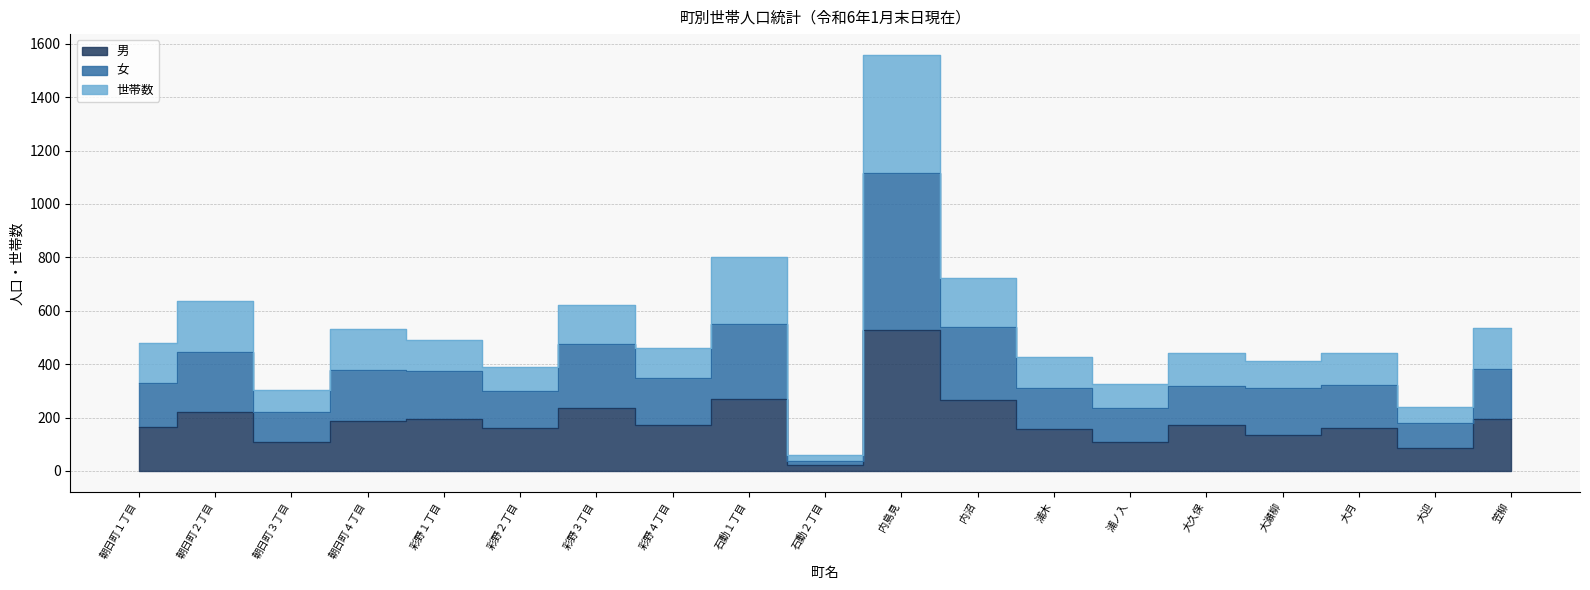

True or false: 女 has a value of 475 at 彩野３丁目.

True